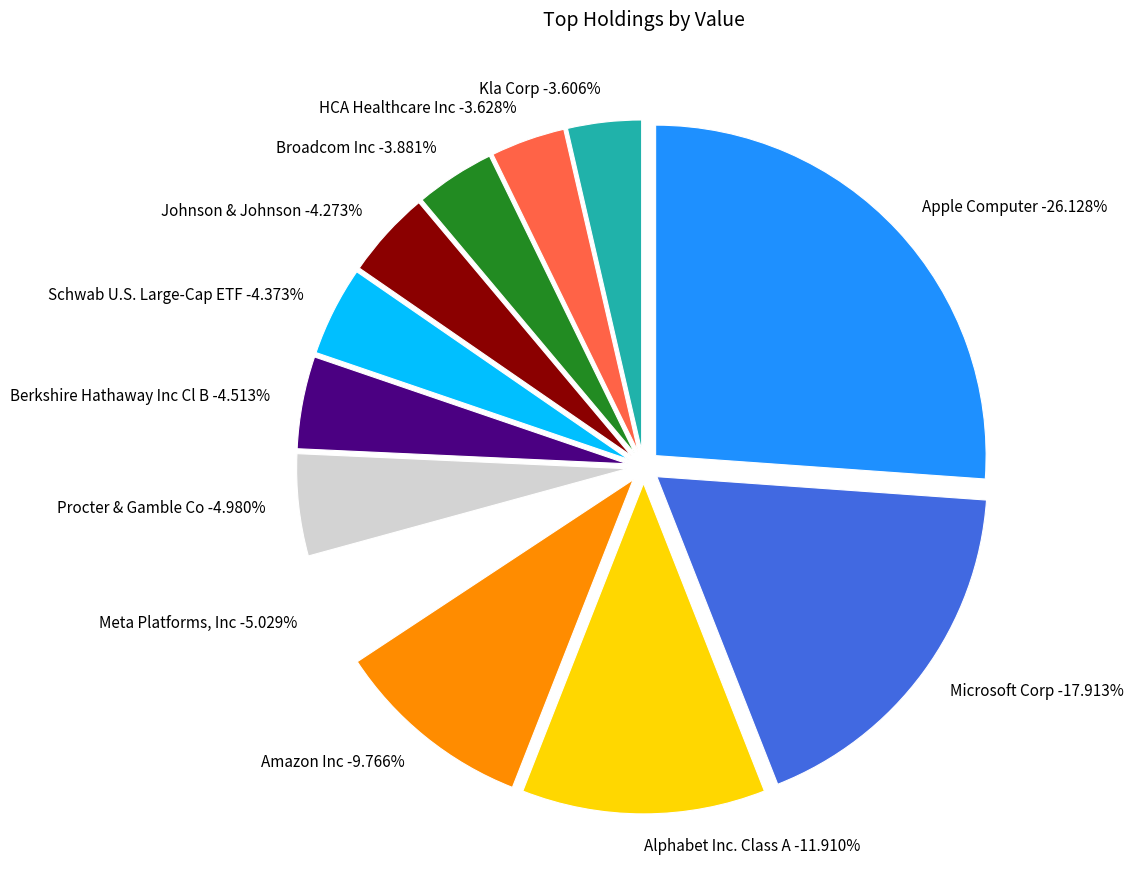

To the nearest percent, what is the difference between the largest and smallest slice percentages?

23%